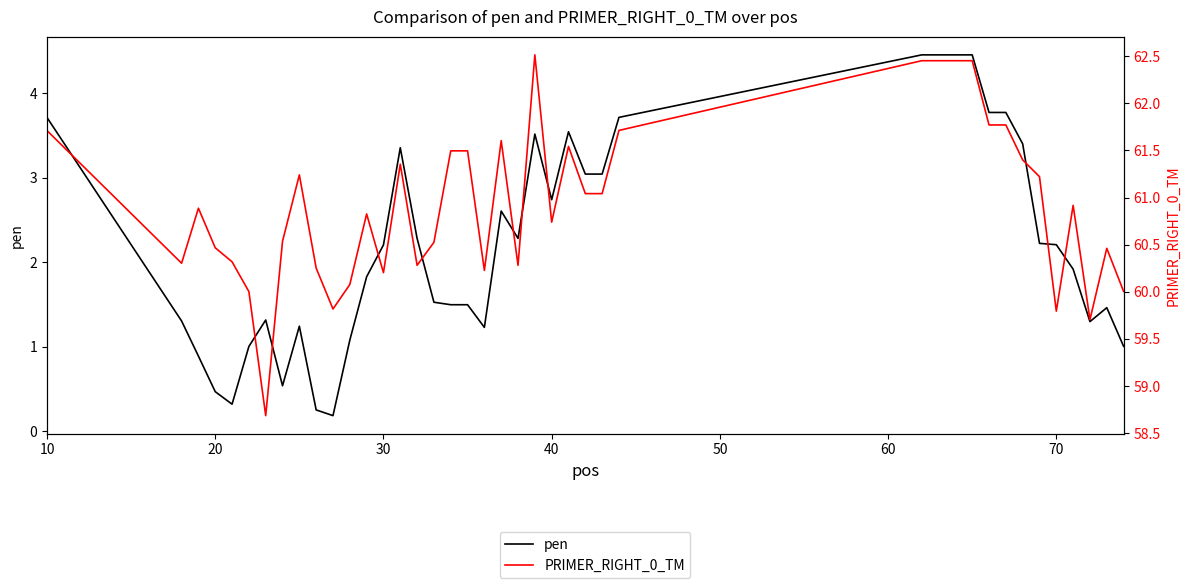

What is the difference between the second highest and minimum values in the PRIMER_RIGHT_0_TM series?

3.8